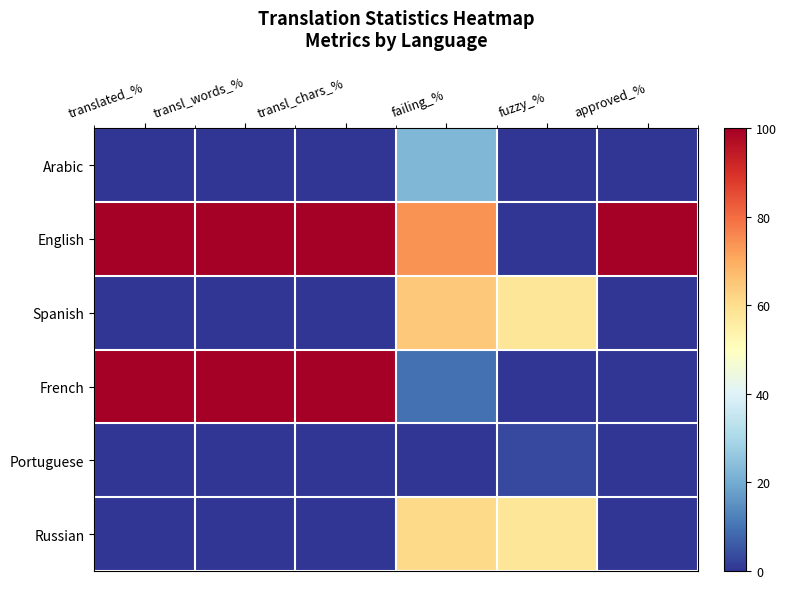

What is the difference between the highest and lowest values at failing_%?

74.1